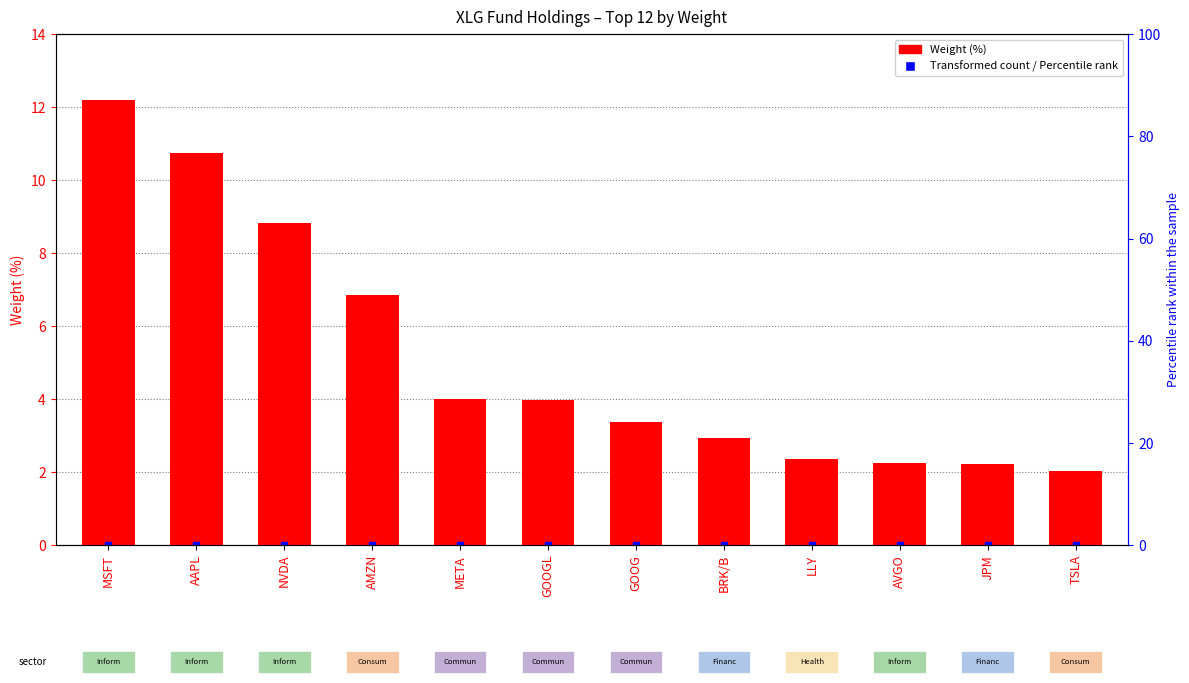

What is the label of the 2nd bar from the left?

AAPL